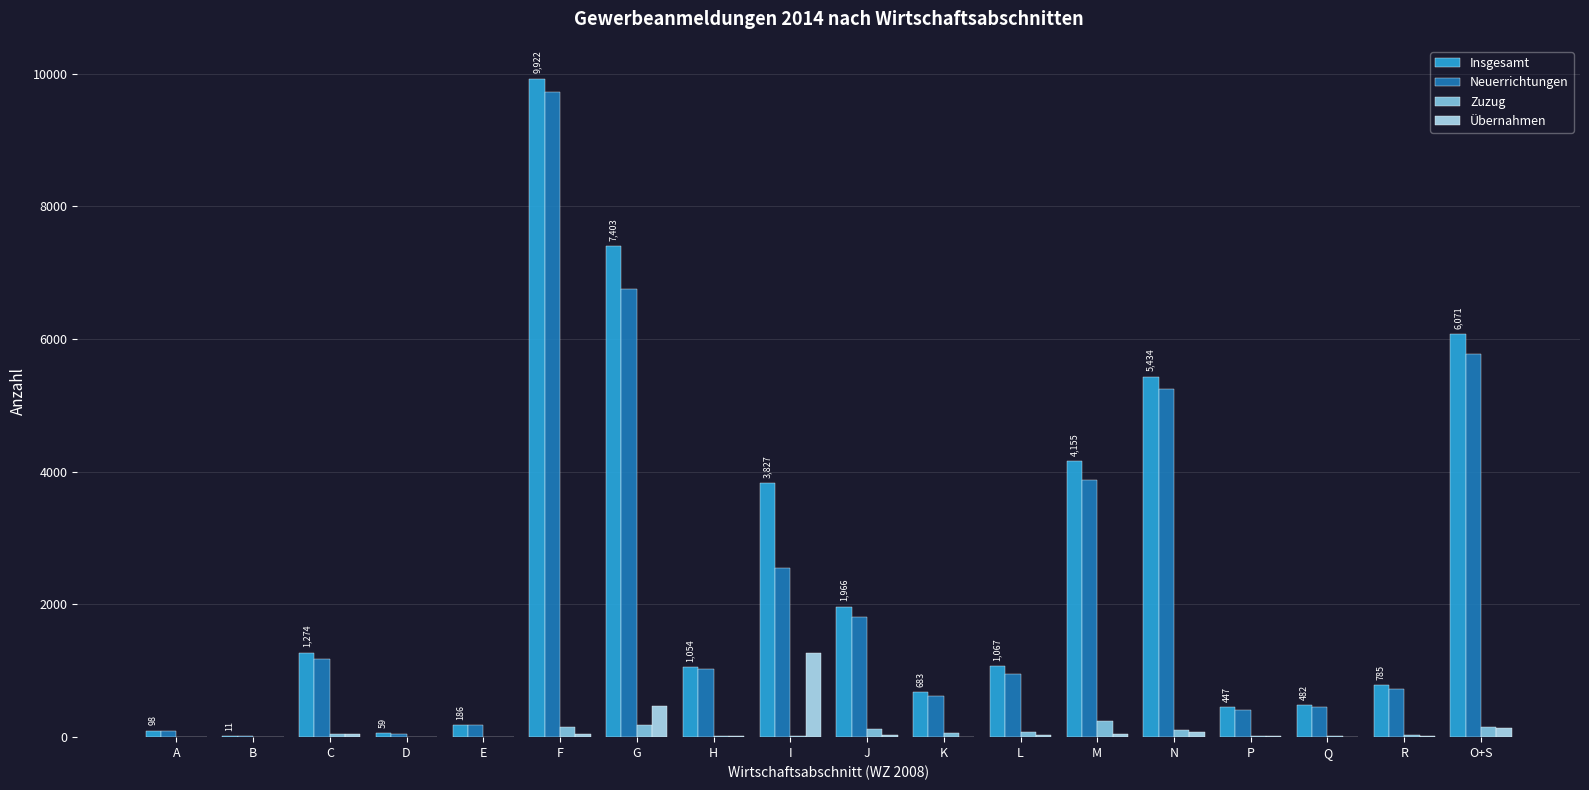

What is the sum of all Insgesamt values?

44924